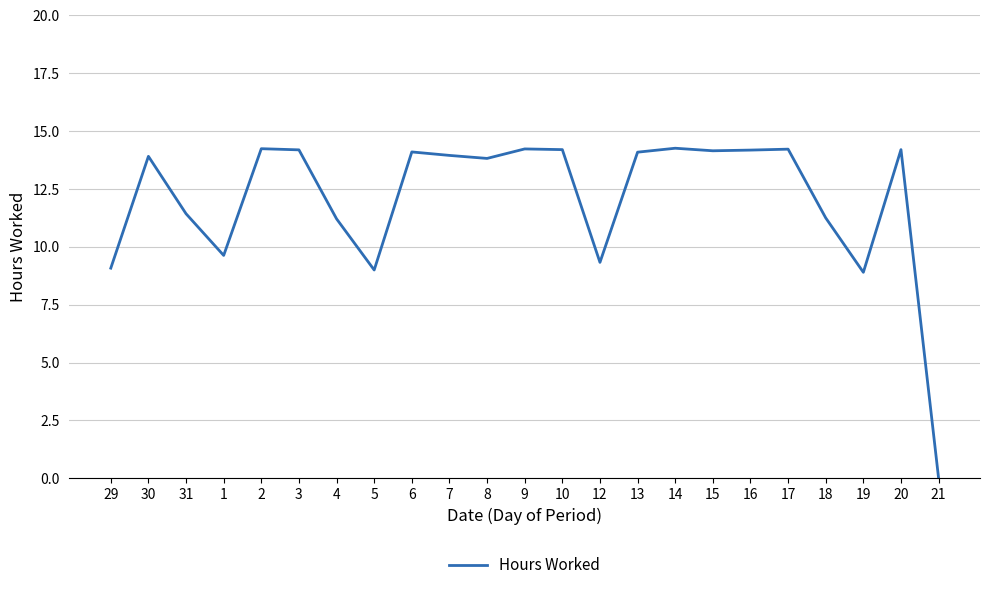

What is the difference between the maximum and minimum values?

14.3